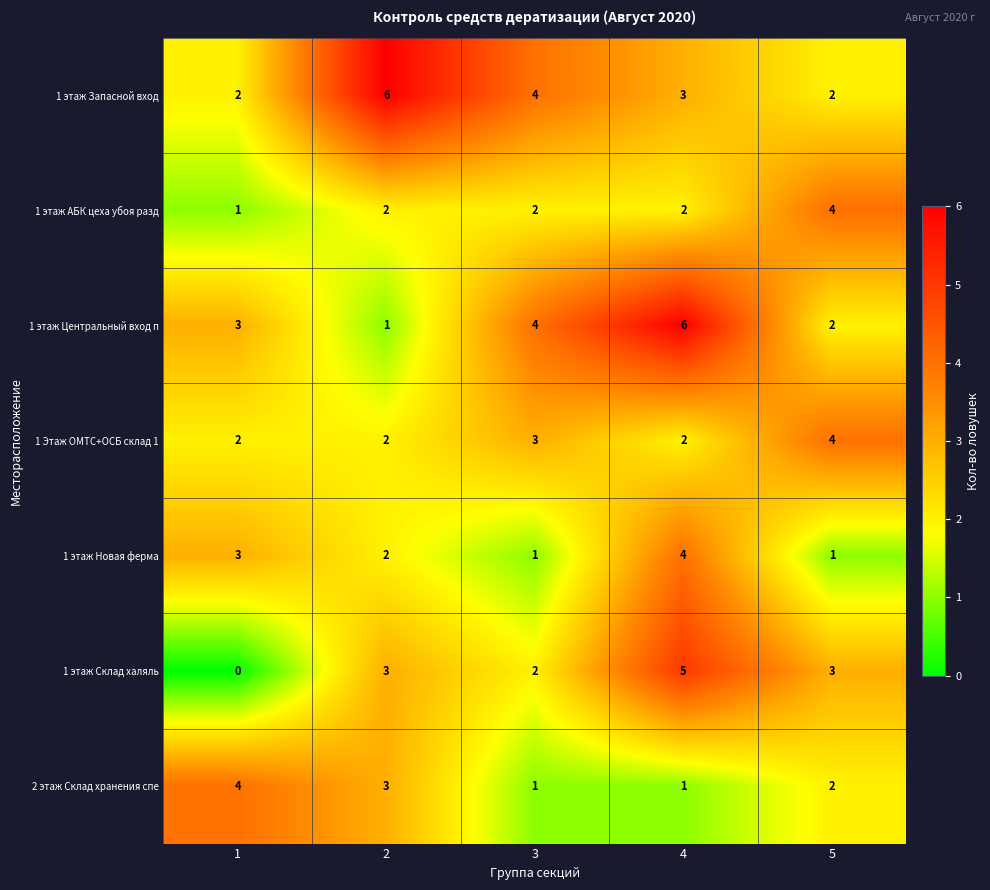

At how many categories does at least one series exceed 5?

2